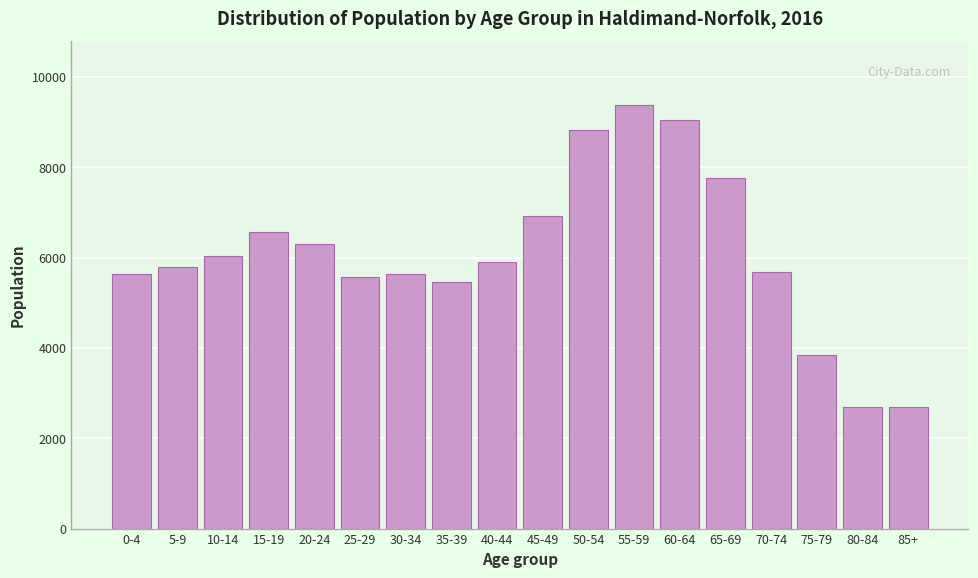

Which label corresponds to the largest value in the chart?

55-59